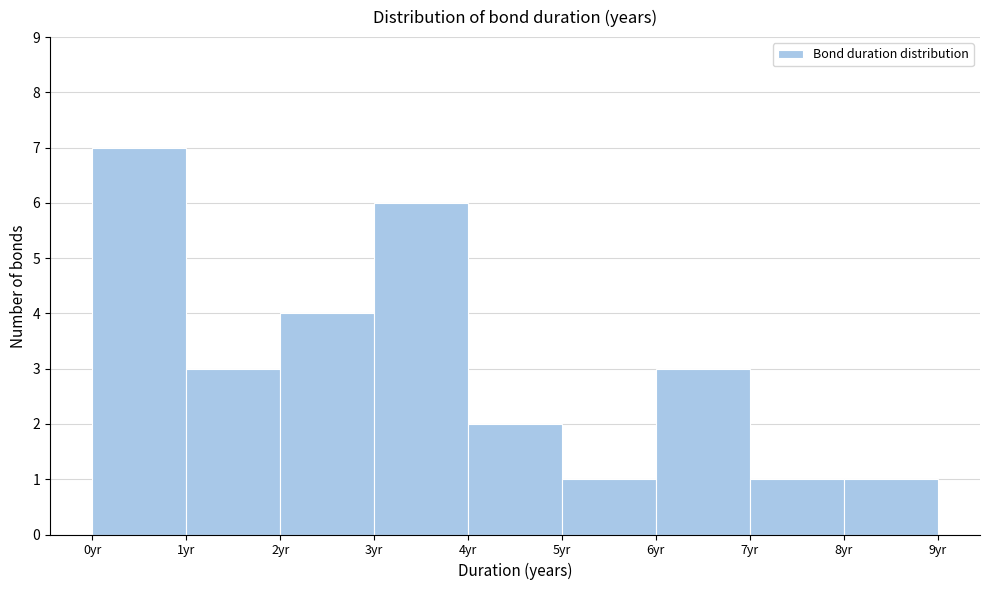

Over which range of the x-axis is the bar tallest?

0 to 1